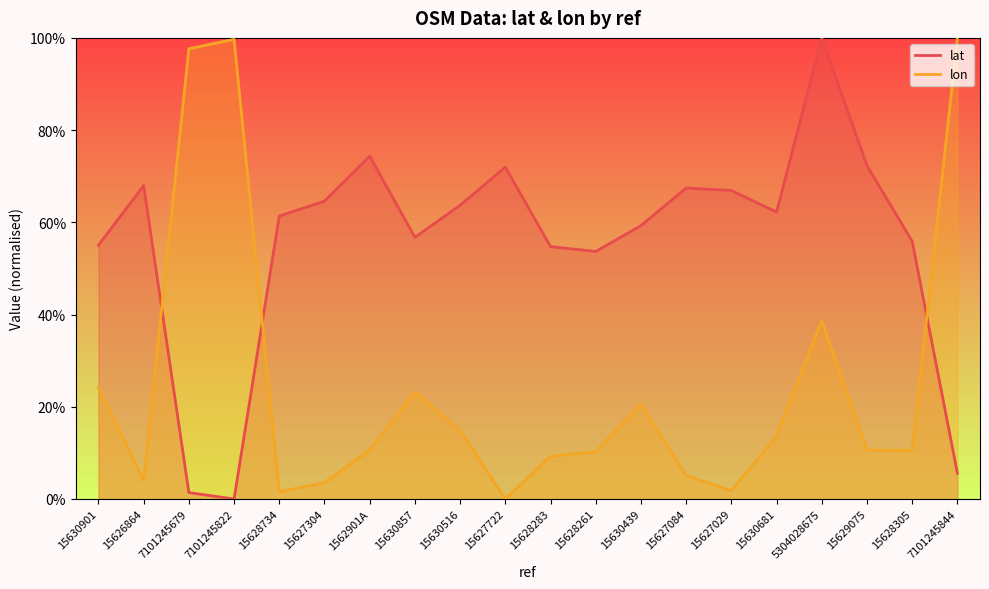

What position from the right is 7101245679?

18